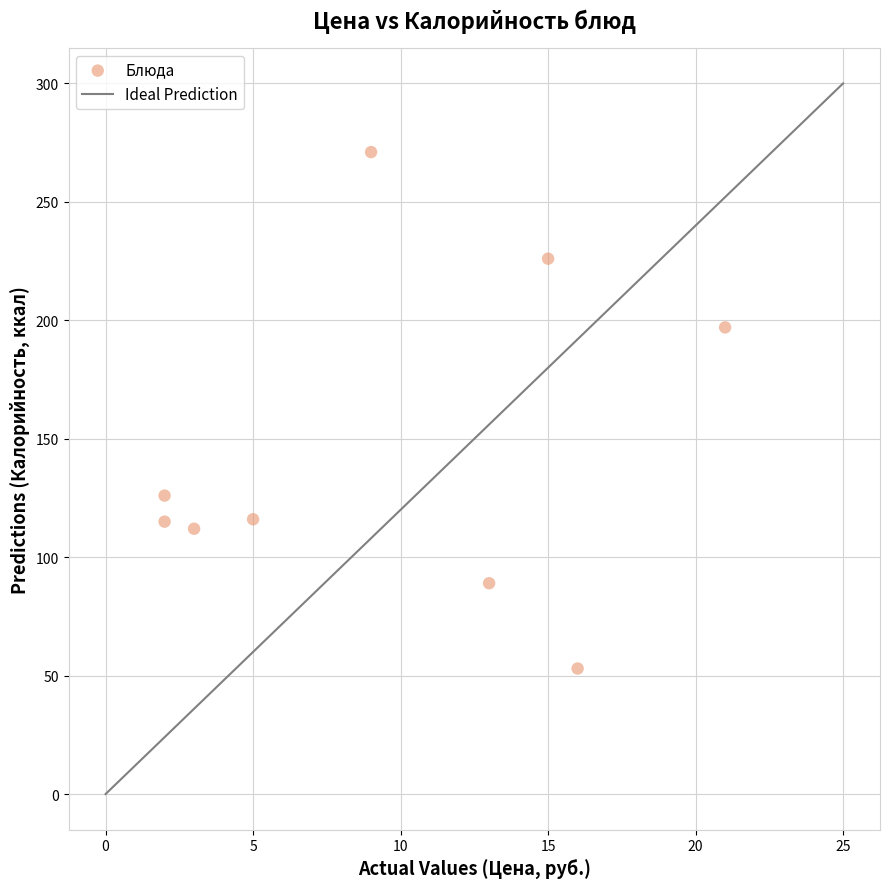

What is the average X value?

10